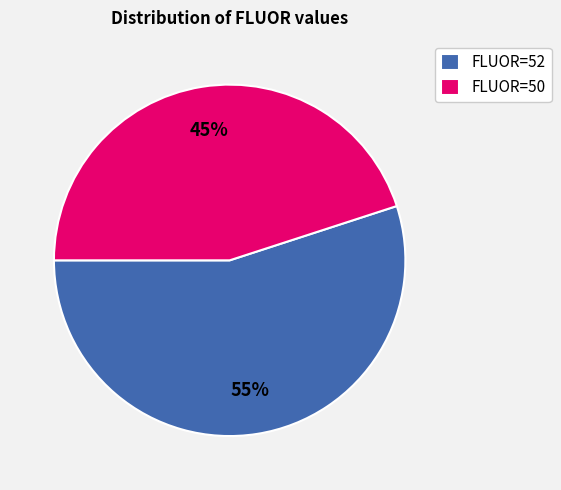

How many slices are in this pie chart?

2